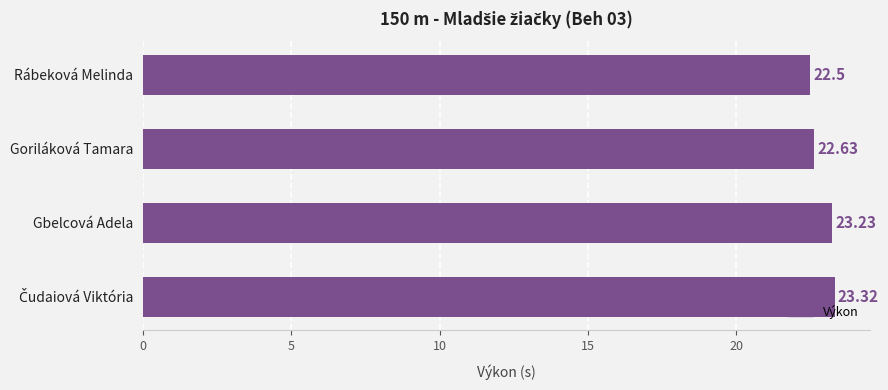

What is the change in value from Rábeková Melinda to Goriláková Tamara?

+0.1